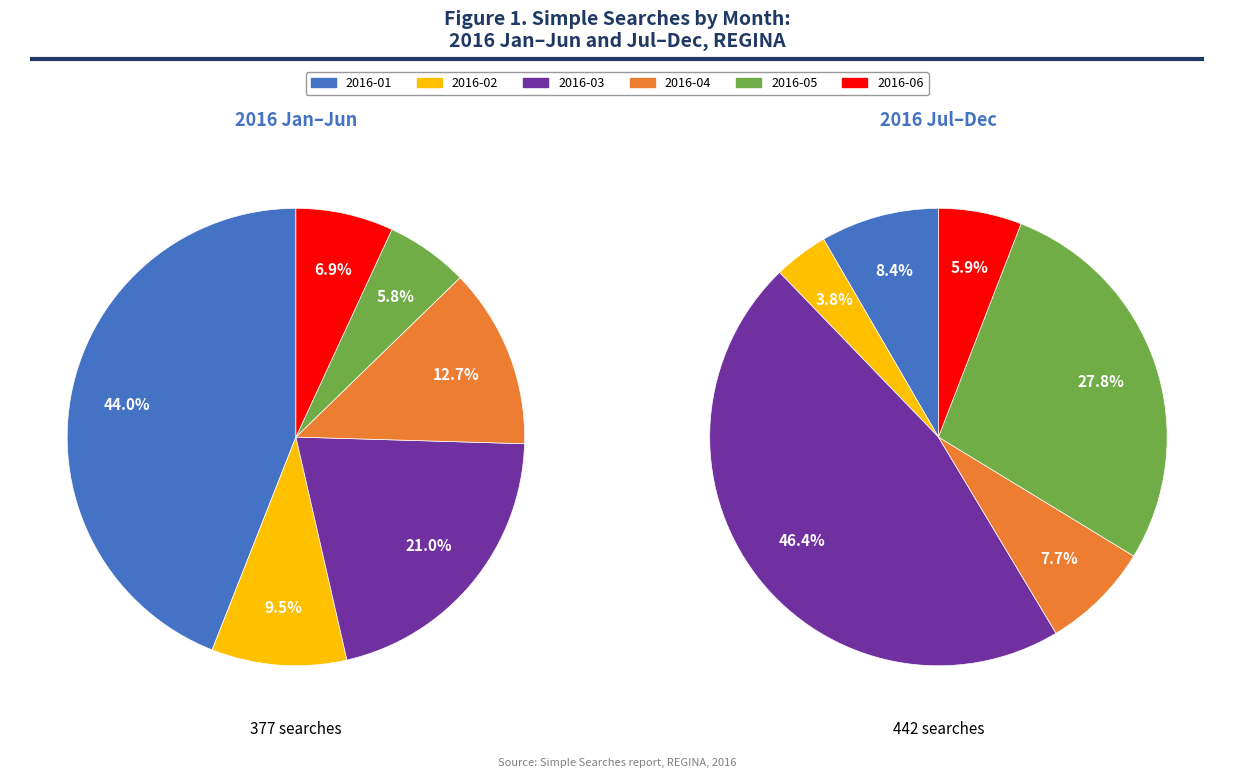

To the nearest percent, what is the difference between the largest and smallest slice percentages?

38%